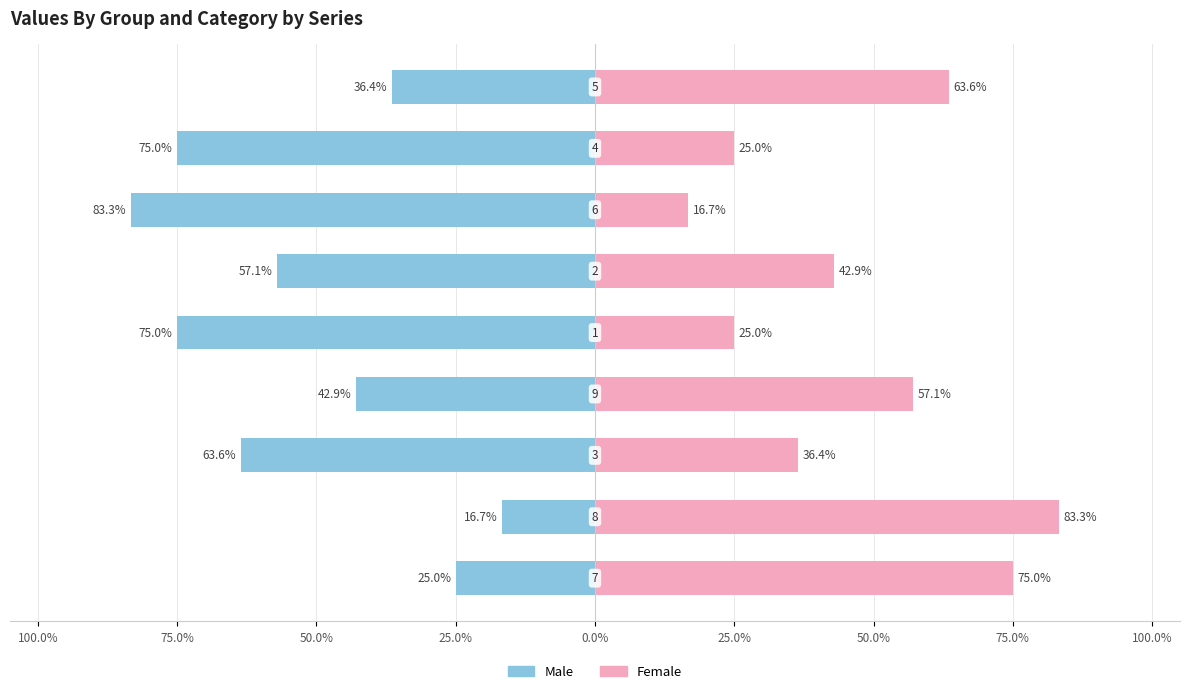

Reading left to right, extract all data points from this chart.

Male: -25.0	-16.7	-63.6	-42.9	-75.0	-57.1	-83.3	-75.0	-36.4
Female: 75.0	83.3	36.4	57.1	25.0	42.9	16.7	25.0	63.6